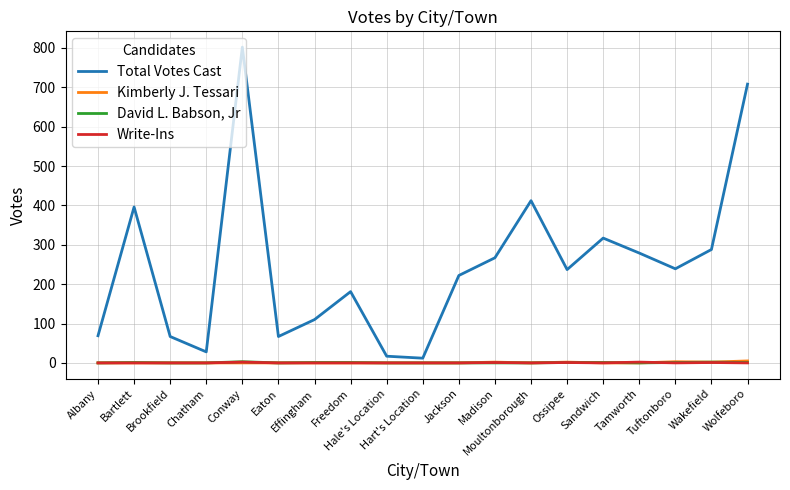

Is it true that Total Votes Cast equals 279 at Tamworth?

True